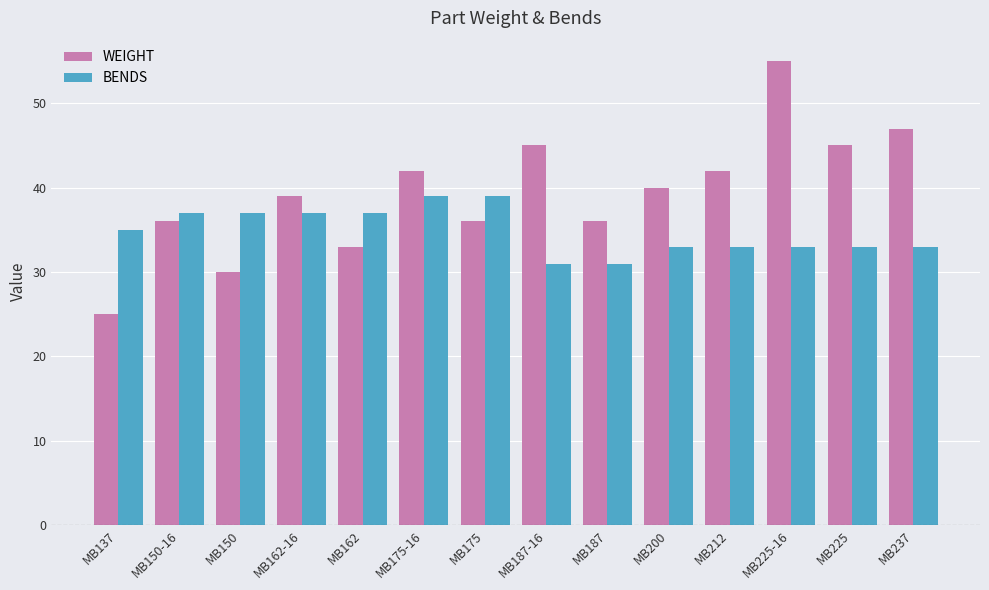

At how many categories does at least one series exceed 33?

14